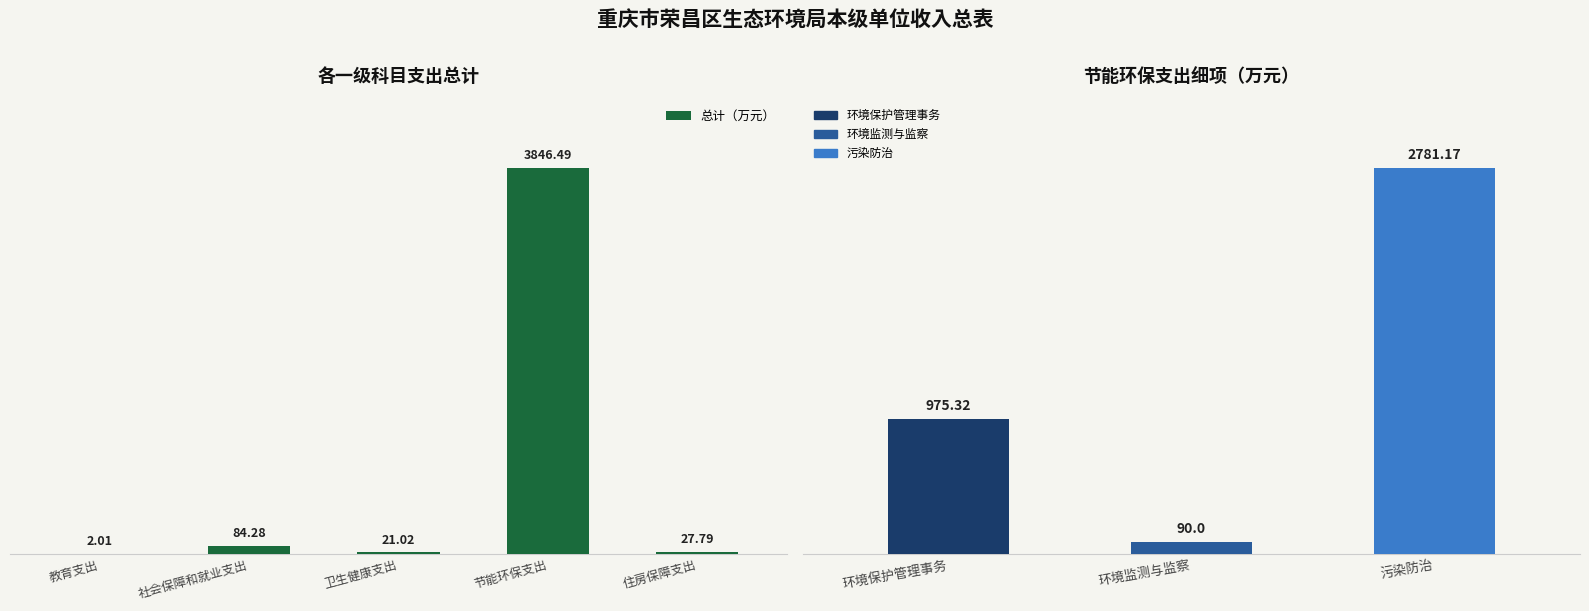

Which label corresponds to the largest value in the chart?

节能环保支出